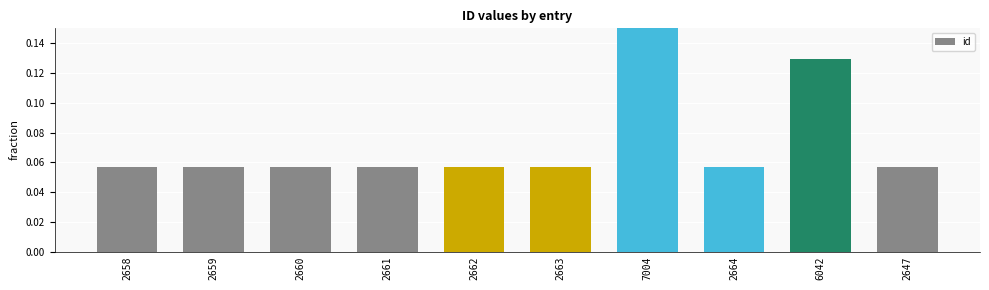

Is it true that the value at 2662 is 0.0?

False